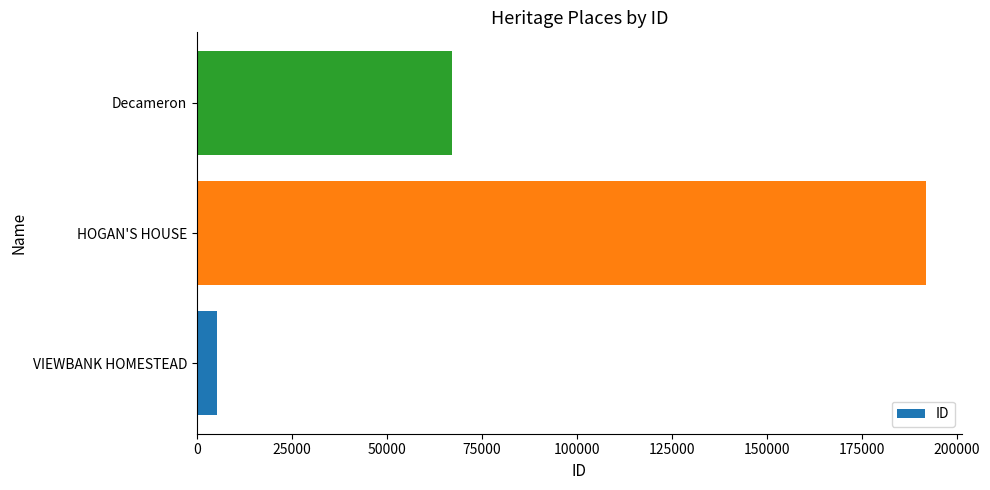

The value at HOGAN'S HOUSE is 191767. True or false?

True